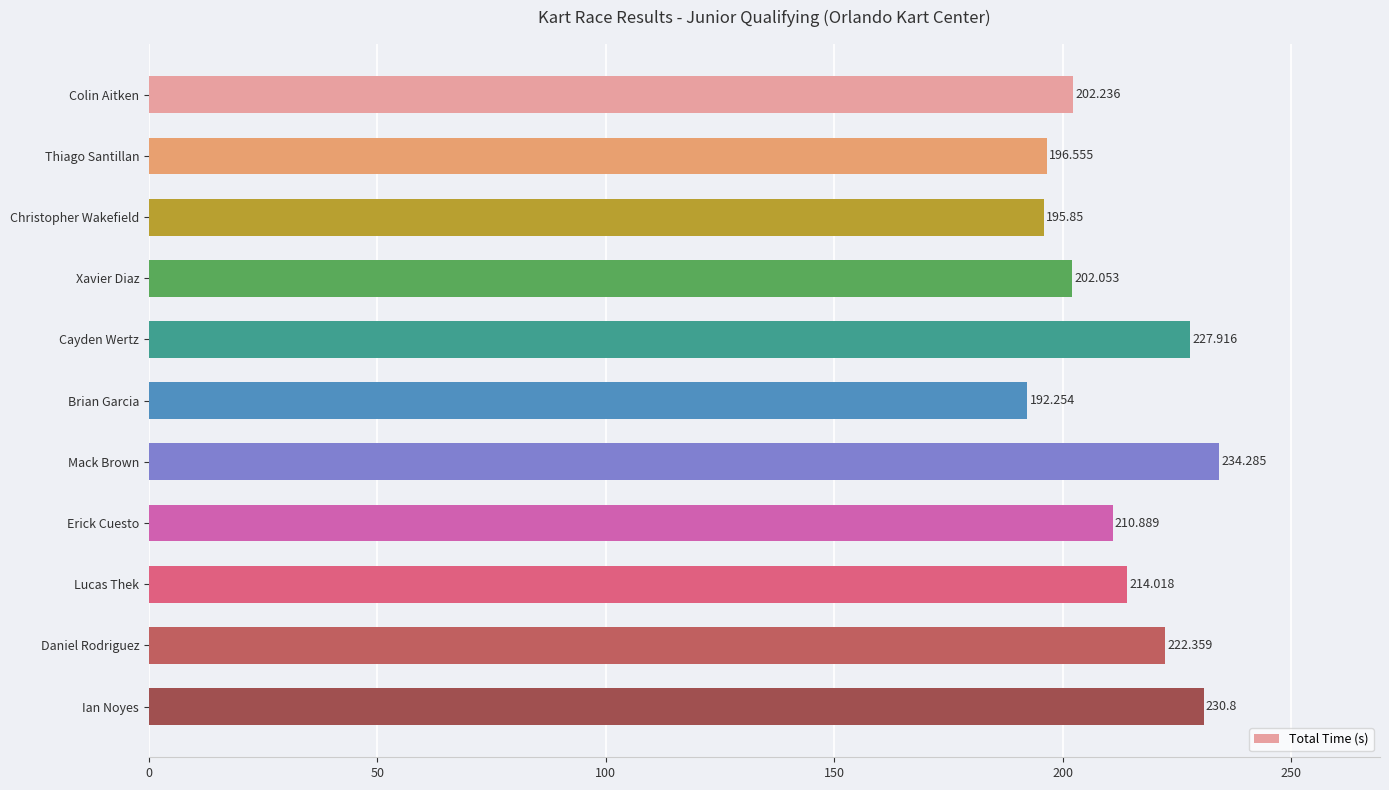

What is the label of the 1st bar from the top?

Colin Aitken